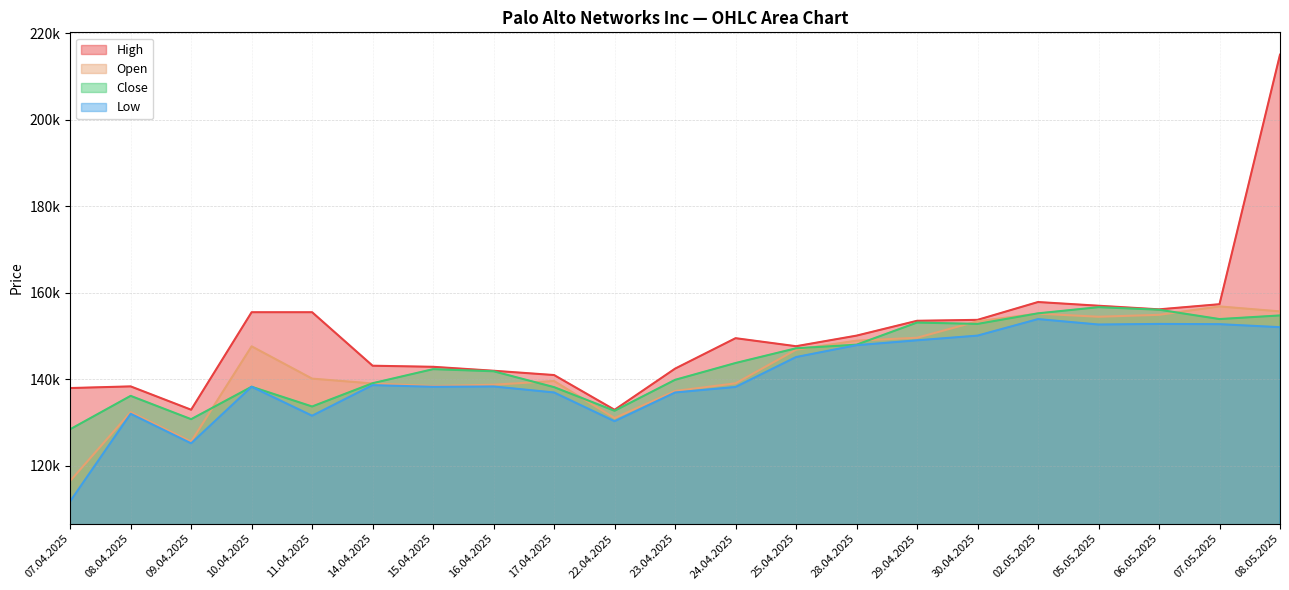

True or false: Low and Close cross at least once.

False